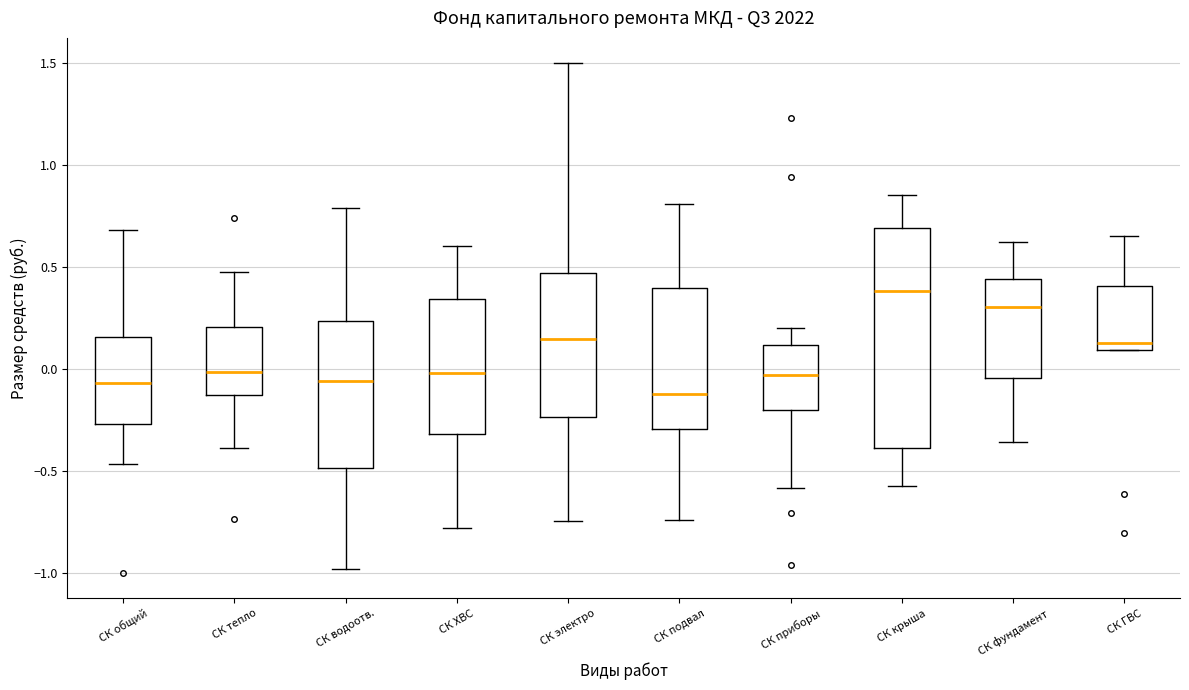

Which box has the highest median line?

СК крыша